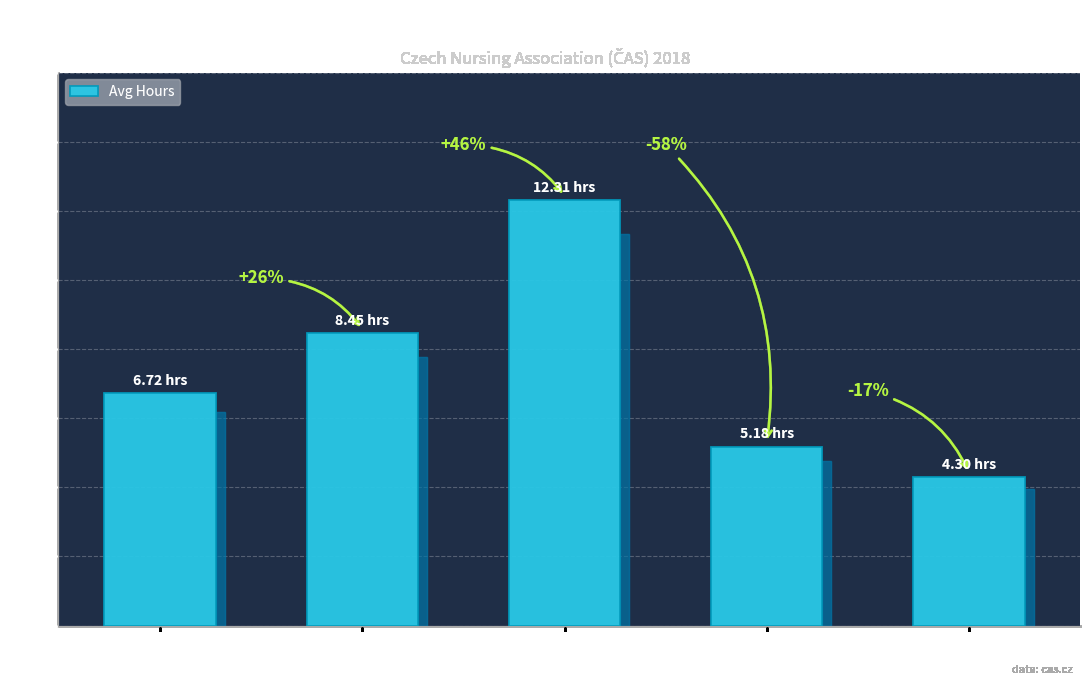

Which label corresponds to the largest value in the chart?

sympozium